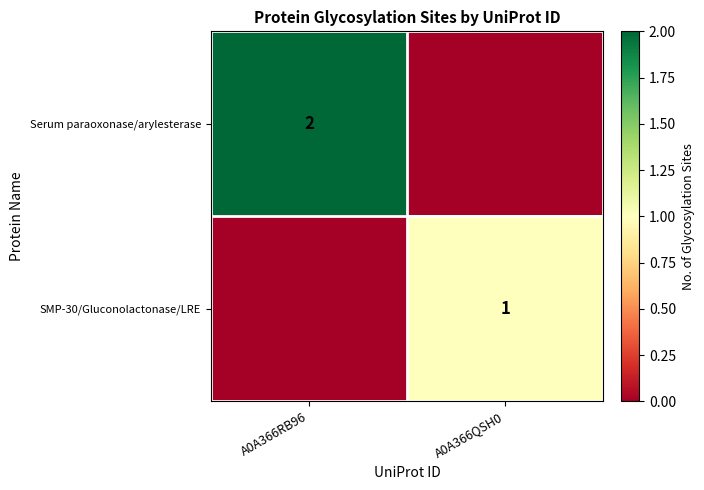

The value of Serum paraoxonase/arylesterase at A0A366RB96 is 3. True or false?

False